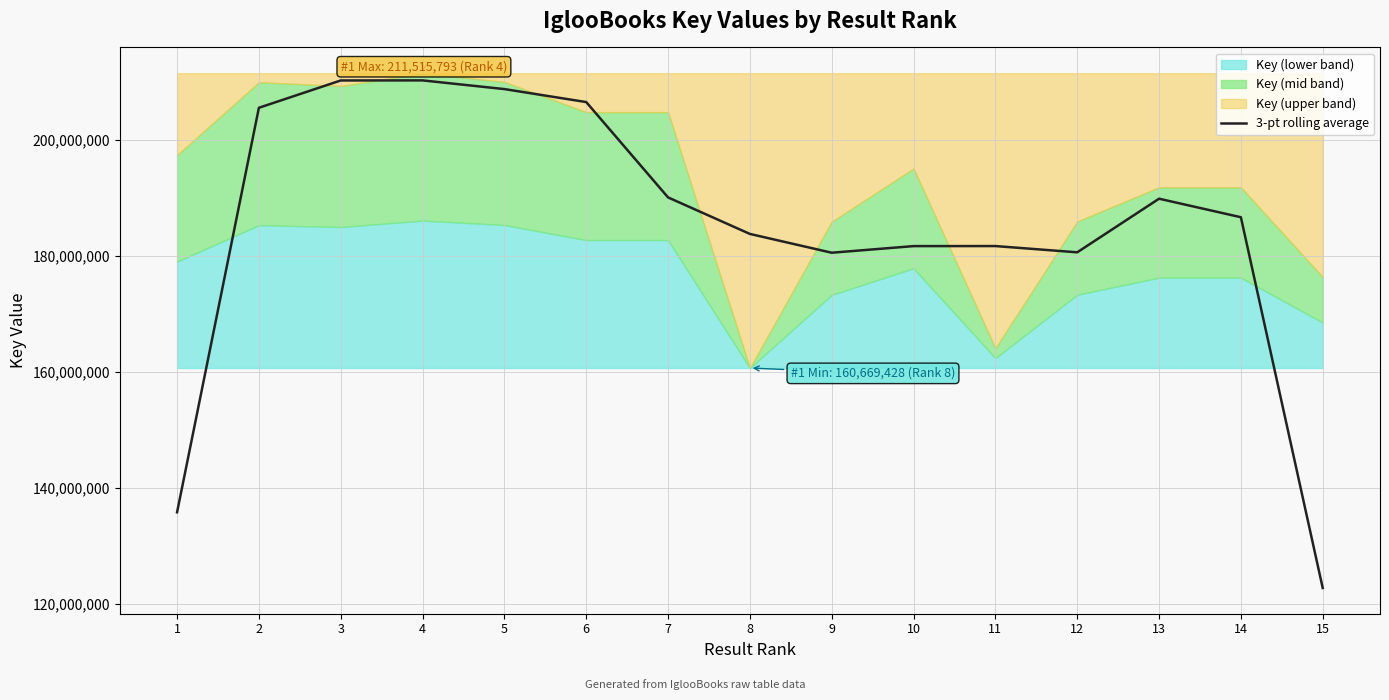

What is the value of the 14th point from the left?

186673907.7